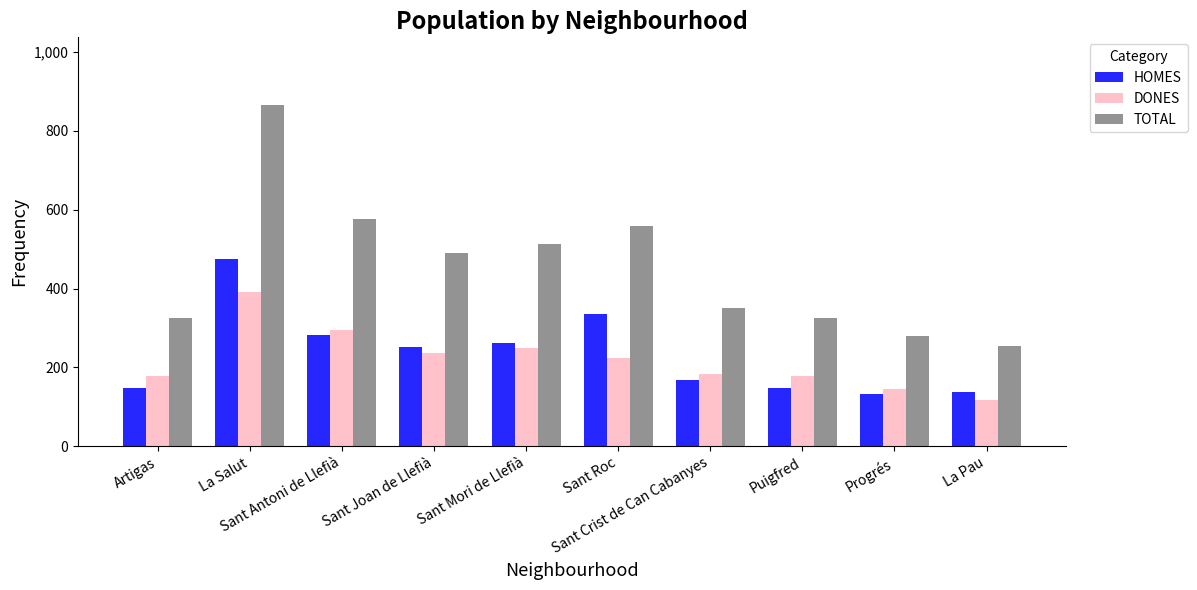

What is the minimum value for DONES?

117